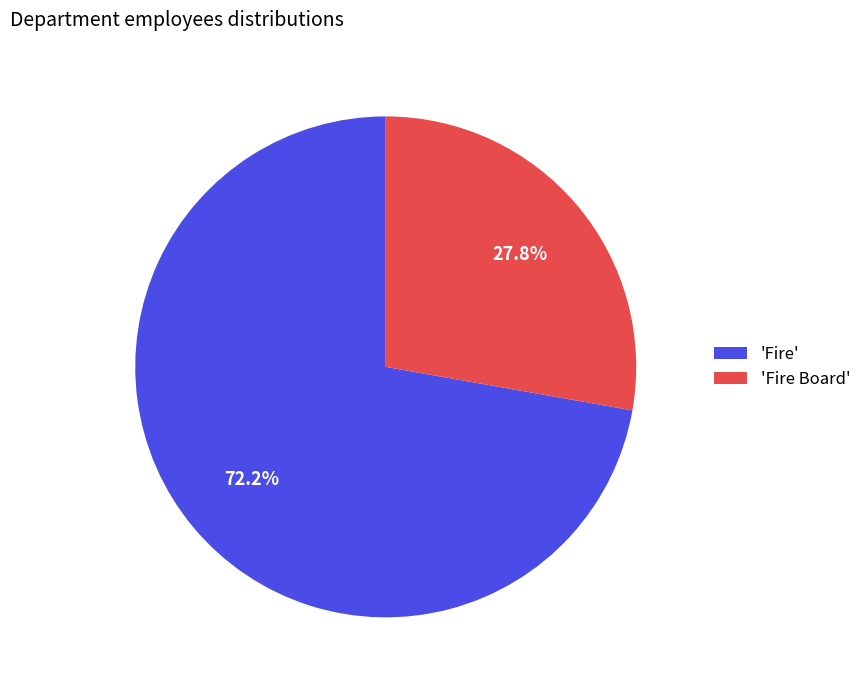

Count the number of slices in the pie.

2